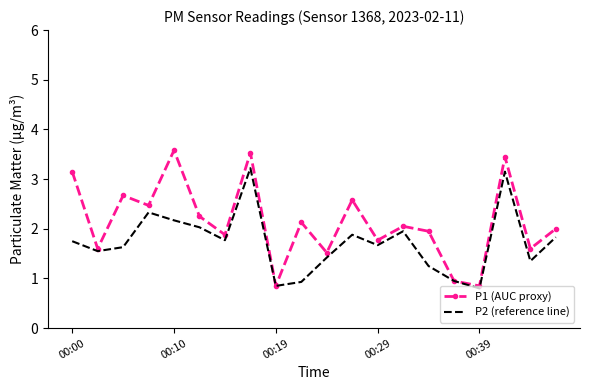

Rank the series by their maximum value, from lowest to highest.

P2 (reference line), P1 (AUC proxy)